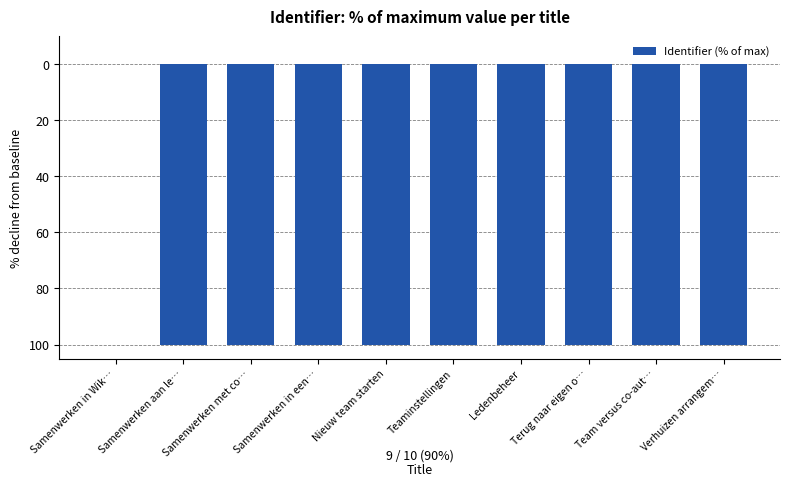

Are the bars horizontal?

No